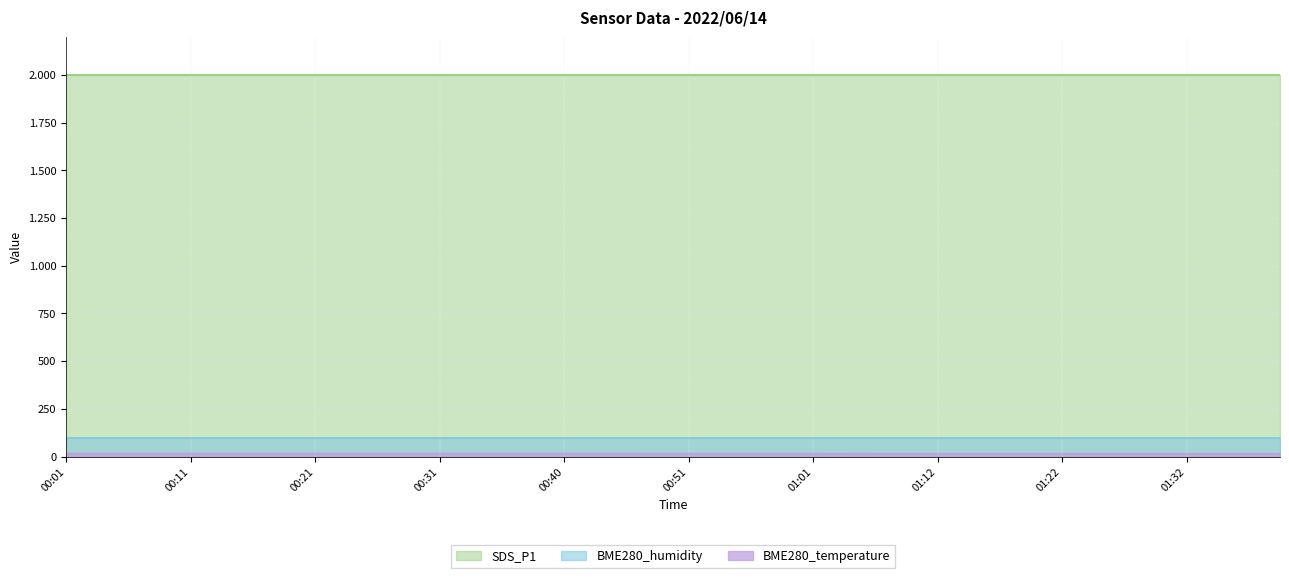

Reading right to left, list all the values displayed in this chart.

BME280_temperature: 15.8	15.7	15.7	15.8	15.8	15.8	15.8	15.8	15.8	15.9	15.9	15.9	16.0	16.0	16.1	16.1	16.3	16.3	16.4	16.5	16.6	16.6	16.8	16.9	16.9	16.9	16.9	17.0	16.9	17.0	17.0	17.0	17.0	17.1	17.1	17.1	17.2	17.1	17.1	17.2
BME280_humidity: 100.0	100.0	100.0	100.0	100.0	100.0	100.0	100.0	100.0	100.0	100.0	100.0	100.0	100.0	100.0	100.0	100.0	100.0	100.0	100.0	100.0	100.0	100.0	100.0	100.0	100.0	100.0	100.0	100.0	100.0	100.0	100.0	100.0	100.0	100.0	100.0	100.0	100.0	100.0	100.0
SDS_P1: 1999.9	1999.9	1999.9	1999.9	1999.9	1999.9	1999.9	1999.9	1999.9	1999.9	1999.9	1999.9	1999.9	1999.9	1999.9	1999.9	1999.9	1999.9	1999.9	1999.9	1999.9	1999.9	1999.9	1999.9	1999.9	1999.9	1999.9	1999.9	1999.9	1999.9	1999.9	1999.9	1999.9	1999.9	1999.9	1999.9	1999.9	1999.9	1999.9	1999.9